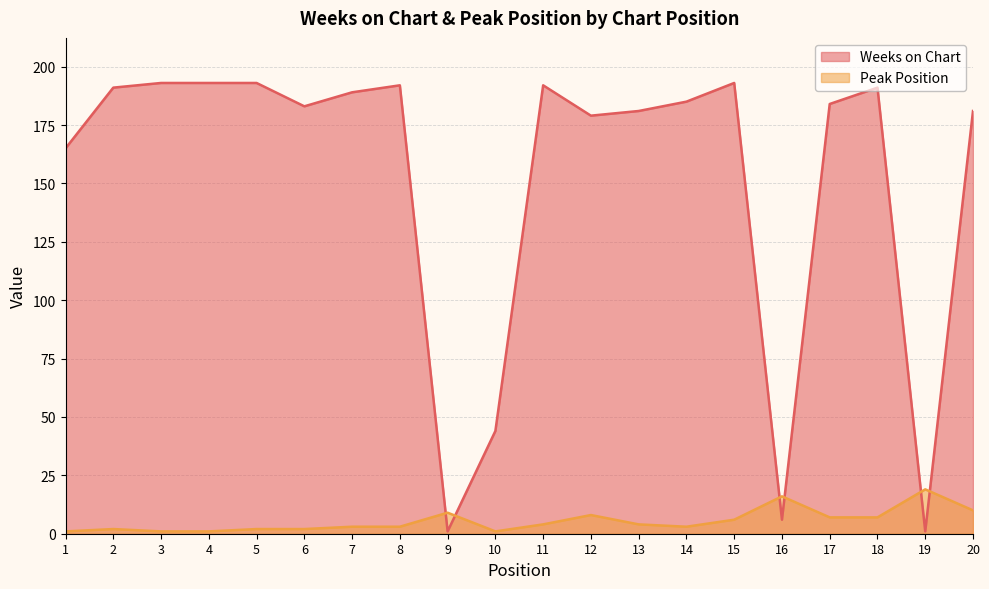

Which series has the widest spread of values?

Weeks on Chart